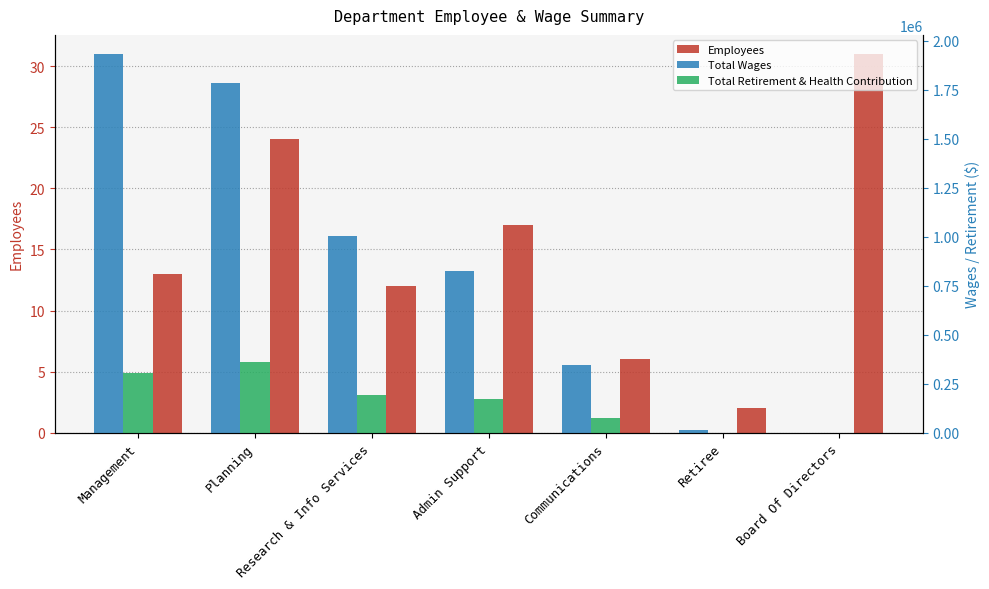

List the labels in order of Employees value, largest first.

Board Of Directors, Planning, Admin Support, Management, Research & Info Services, Communications, Retiree